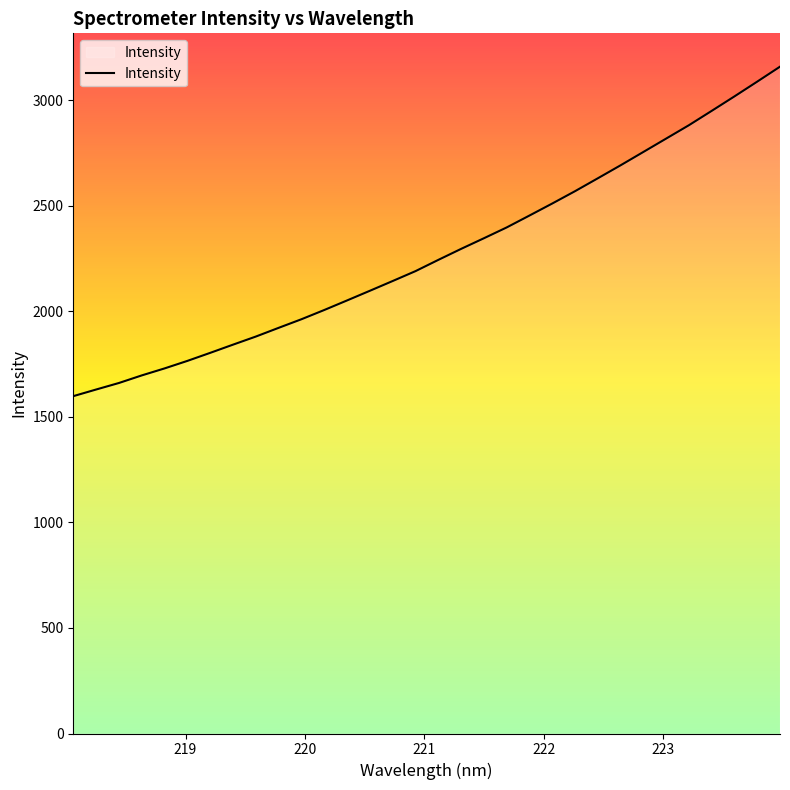

How many lines are shown in the chart?

1